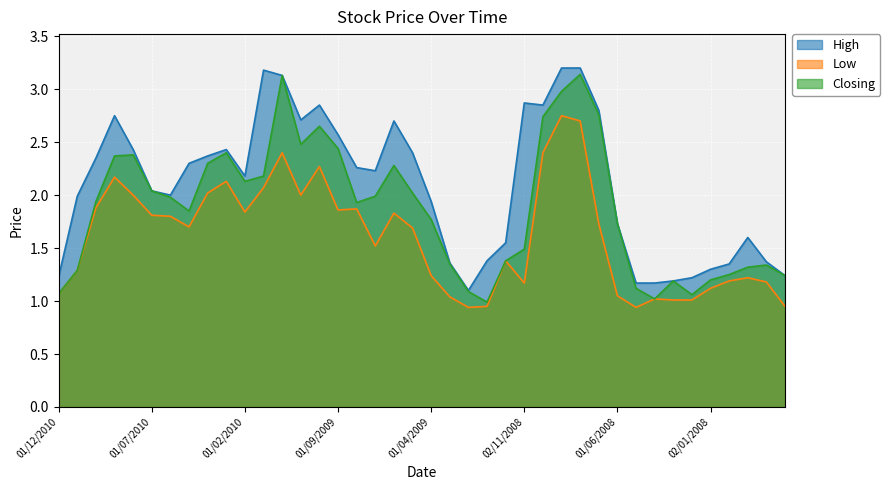

Rank the series by their maximum value, from highest to lowest.

High, Closing, Low